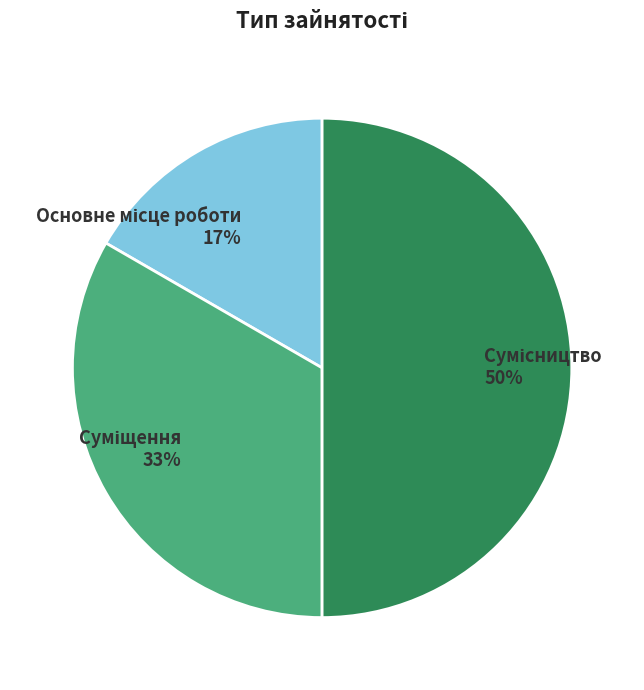

To the nearest percent, what is the average slice percentage?

33%